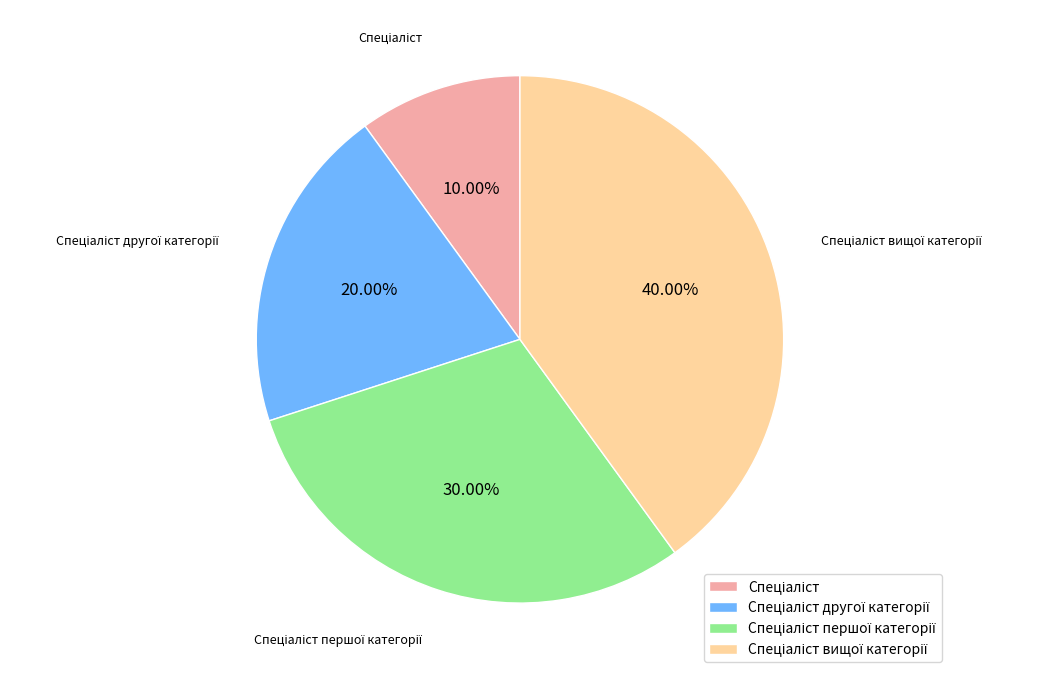

Does any single category account for the majority?

No